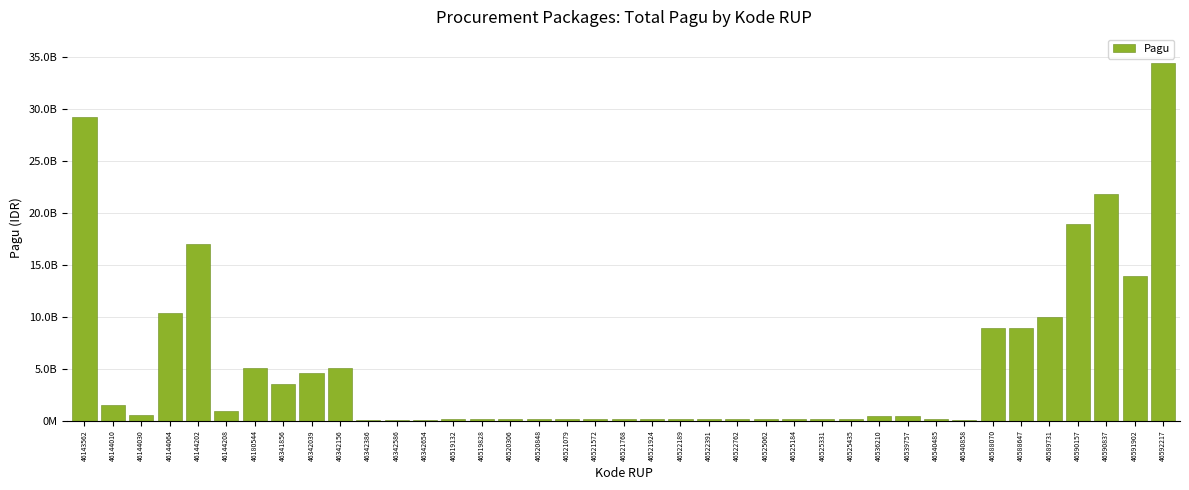

What is the change in value from 46144010 to 46588070?

+7376284300